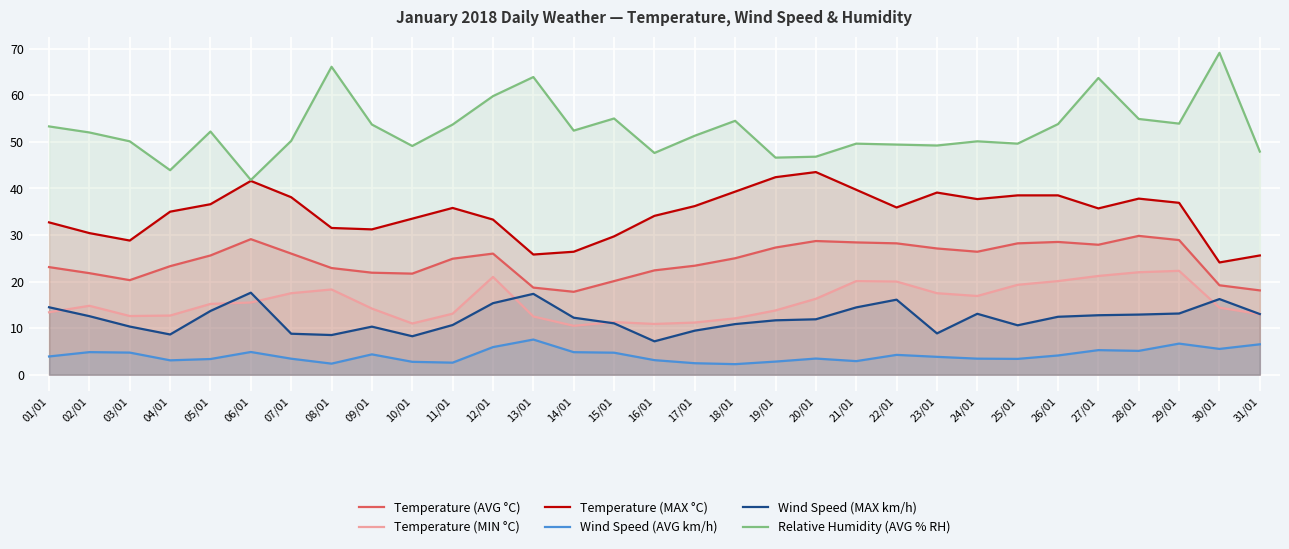

Where is Wind Speed (AVG km/h) nearest to the value 4?

01/01